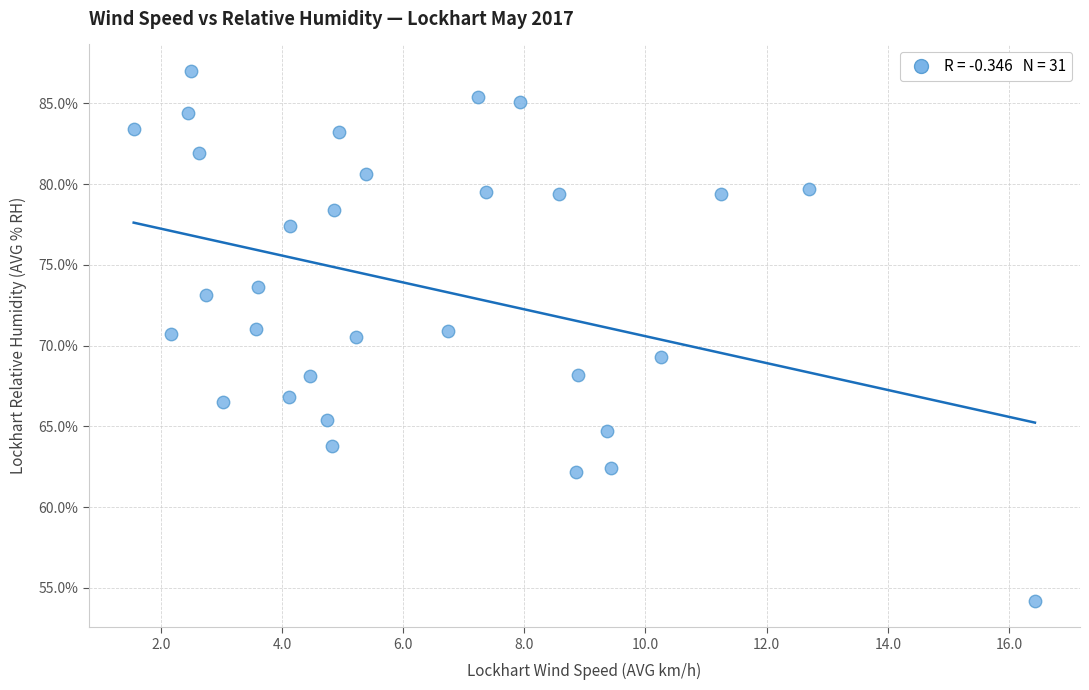

What is the range of Y values (max minus min)?

32.8